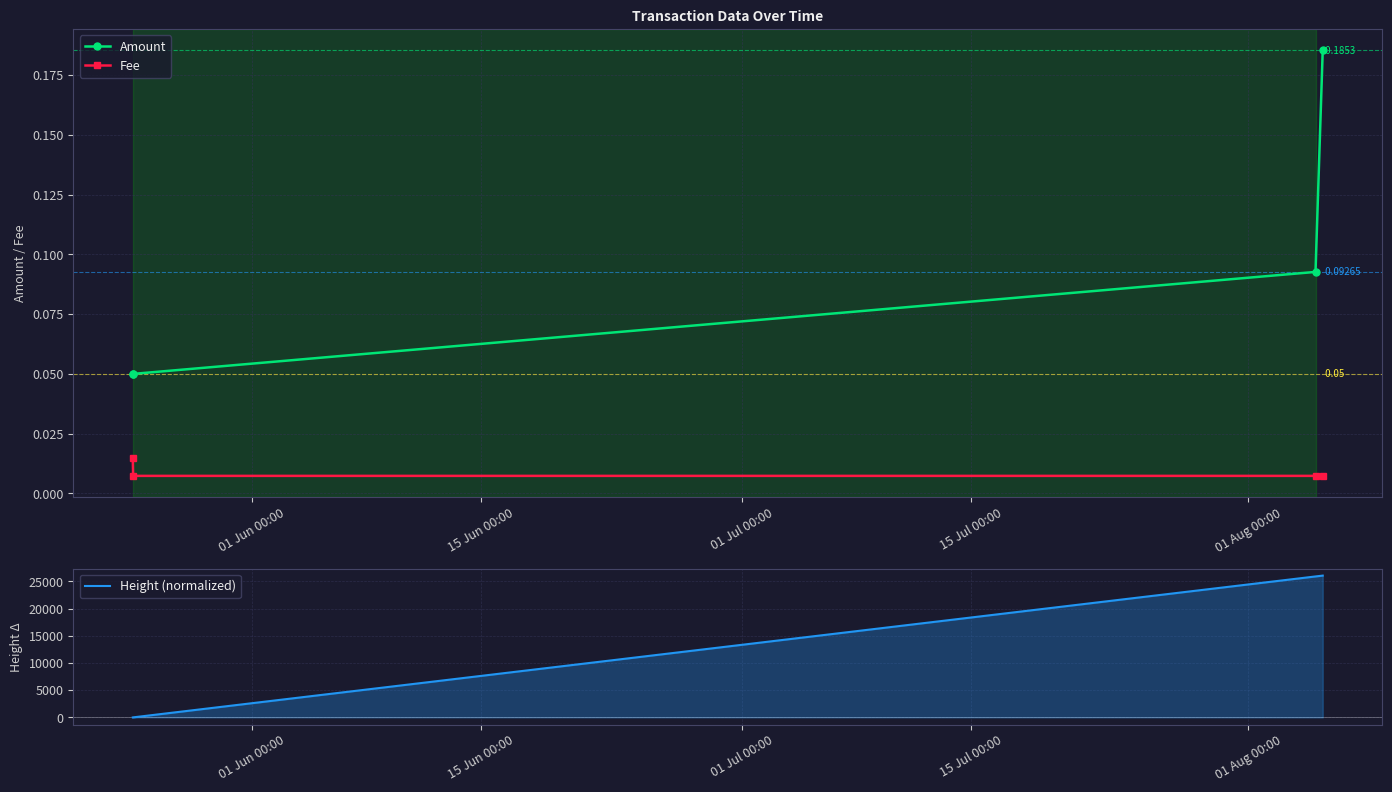

True or false: Fee and Amount intersect in this chart.

False